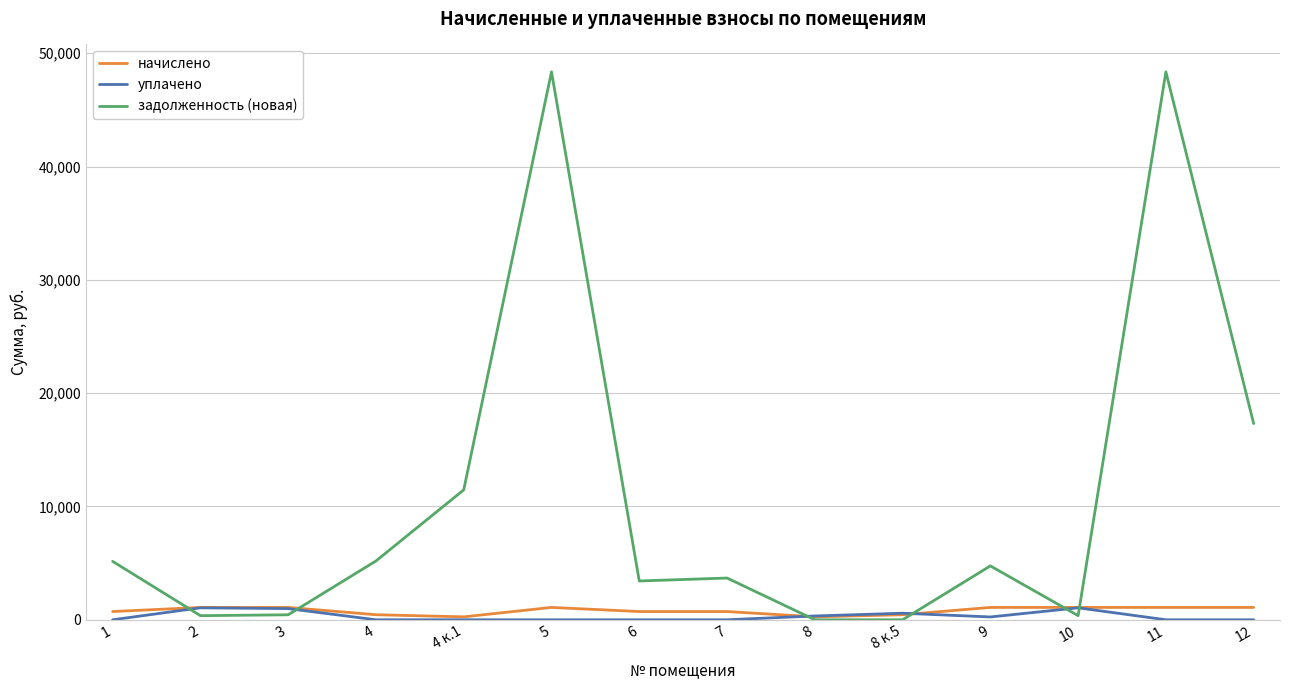

What is the highest value of the уплачено series?

1055.2